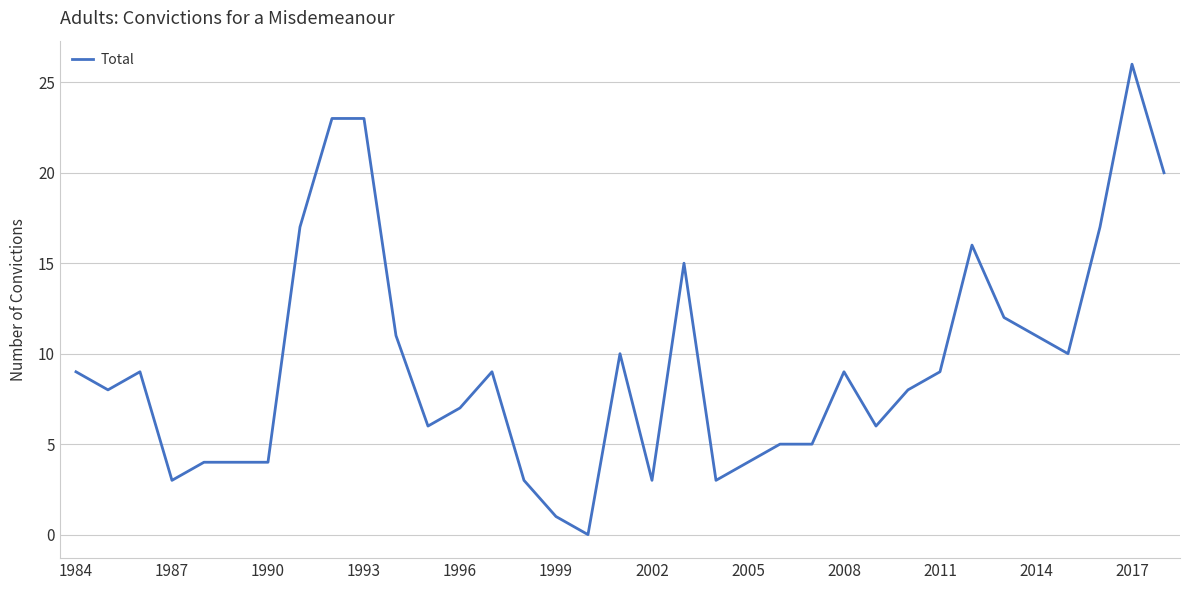

Does the chart have visible grid lines?

Yes